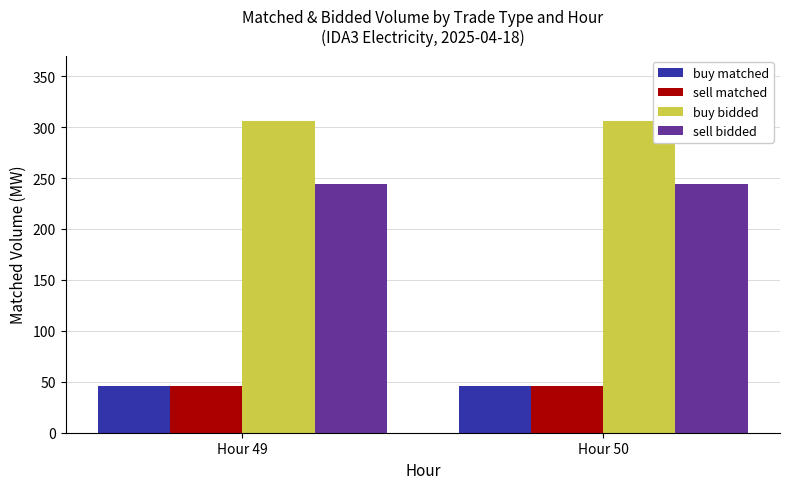

What are all the series names shown in the legend?

buy matched, sell matched, buy bidded, sell bidded